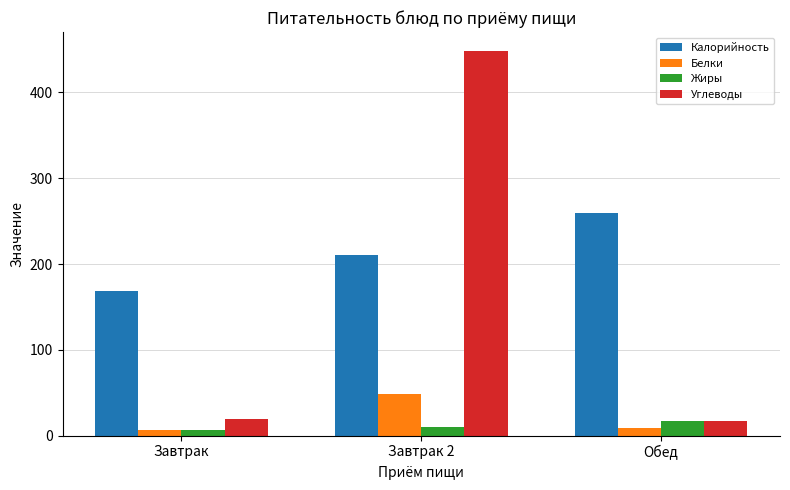

At which category is the sum across all series the highest?

Завтрак 2